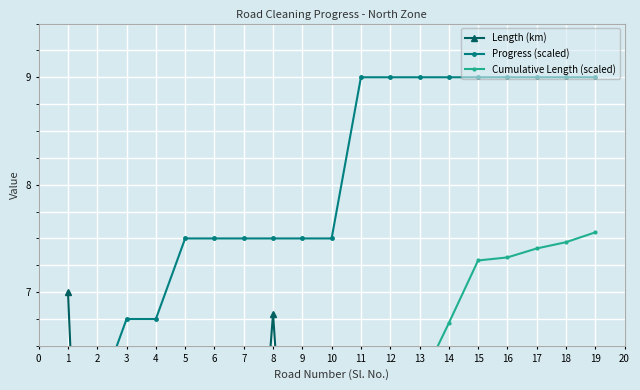

Rank the series at 11 from highest to lowest value.

Progress (scaled), Cumulative Length (scaled), Length (km)